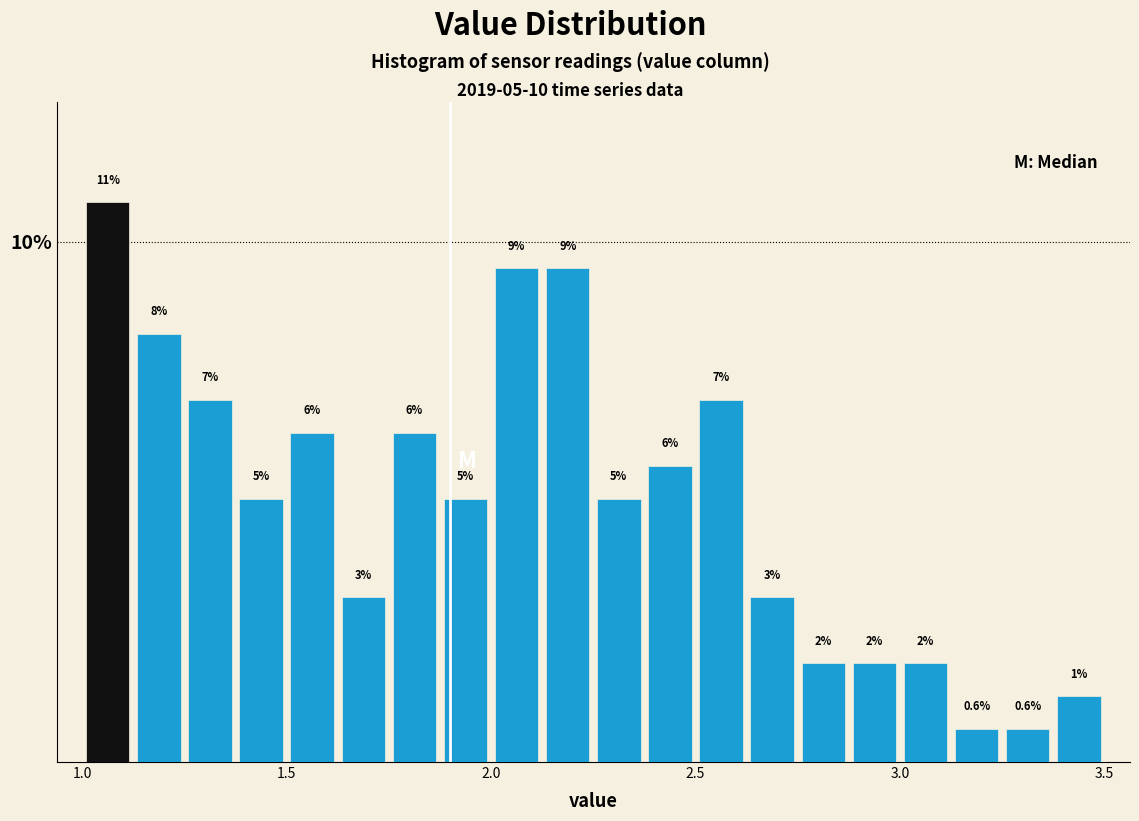

Around what value on the x-axis is the tallest bar? Give the approximate position of its centre, as read against the axis.

1.05